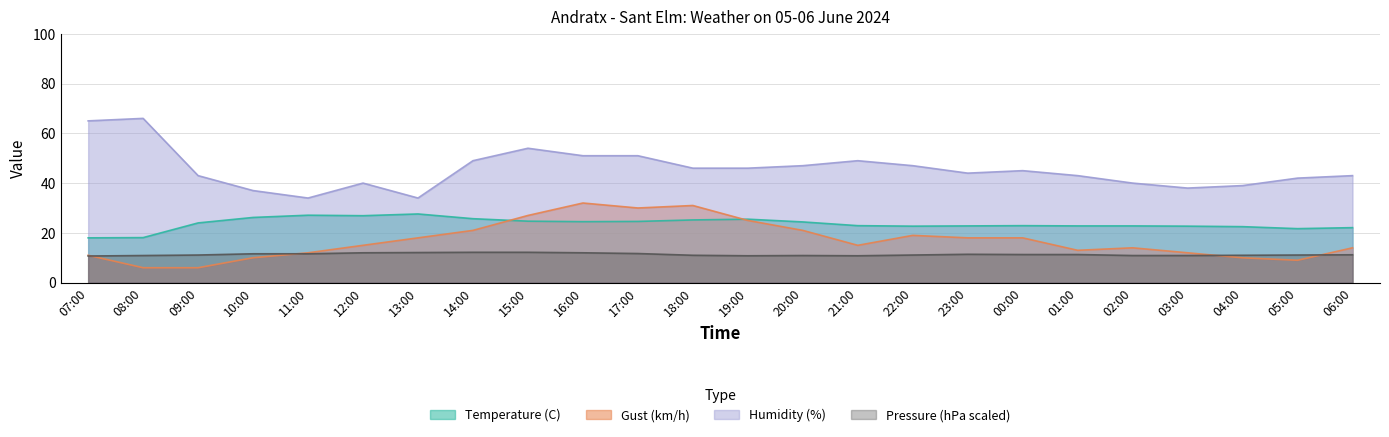

True or false: Gust (km/h) and Pressure (hPa scaled) cross at least once.

True